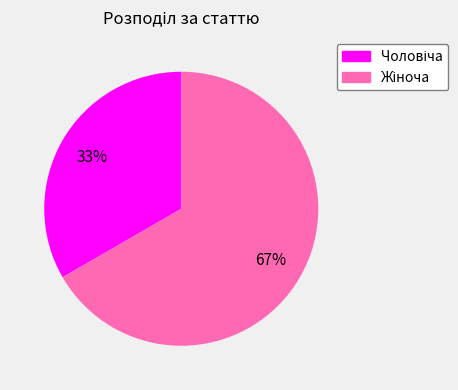

To the nearest percent, what is the average slice percentage?

50%